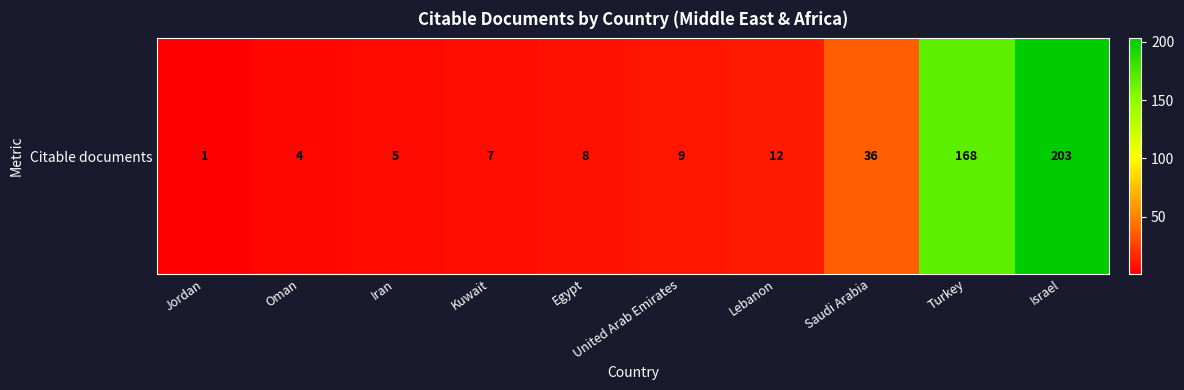

What is the minimum value shown in the chart?

1